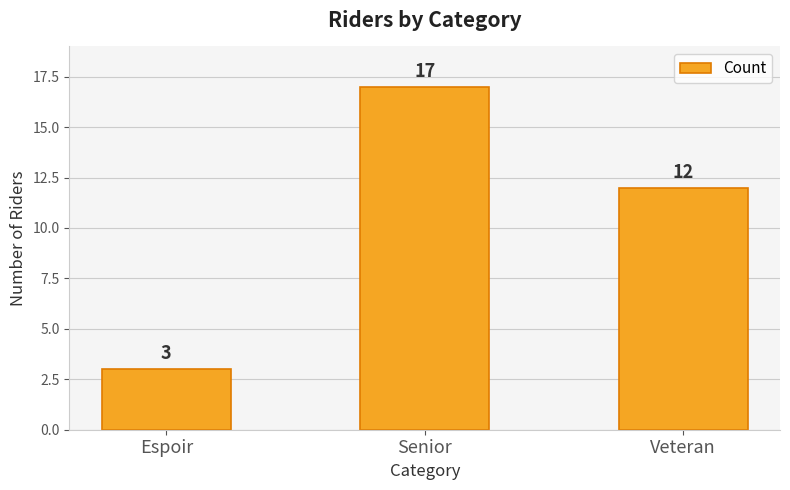

Rank the categories by value from lowest to highest.

Espoir, Veteran, Senior